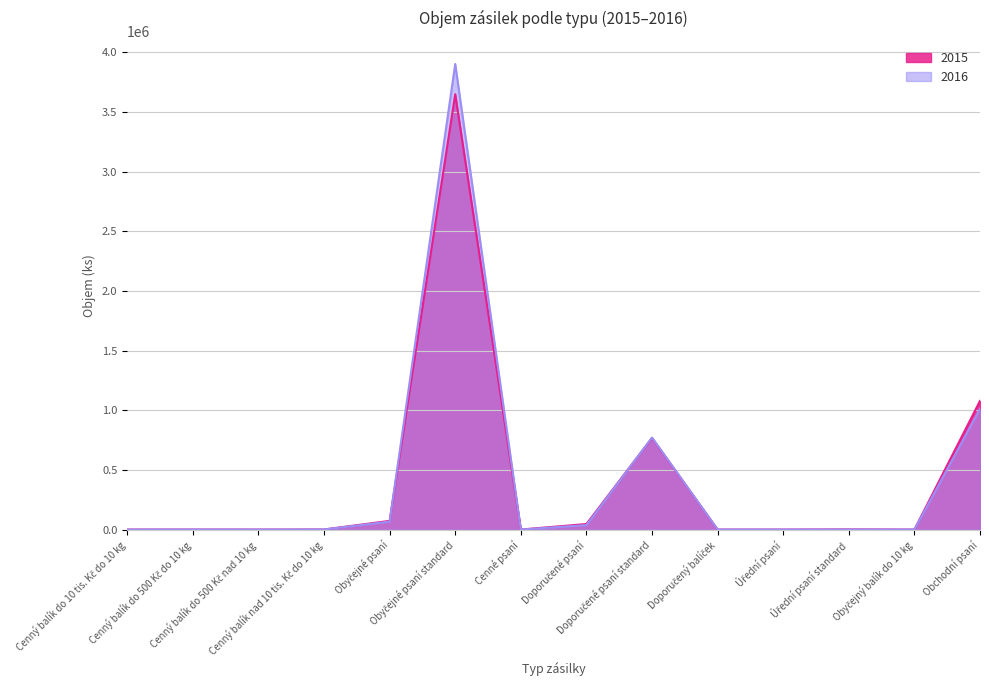

What is the sum of the 2015 values at Cenný balík nad 10 tis. Kč do 10 kg and Cenné psaní?

791